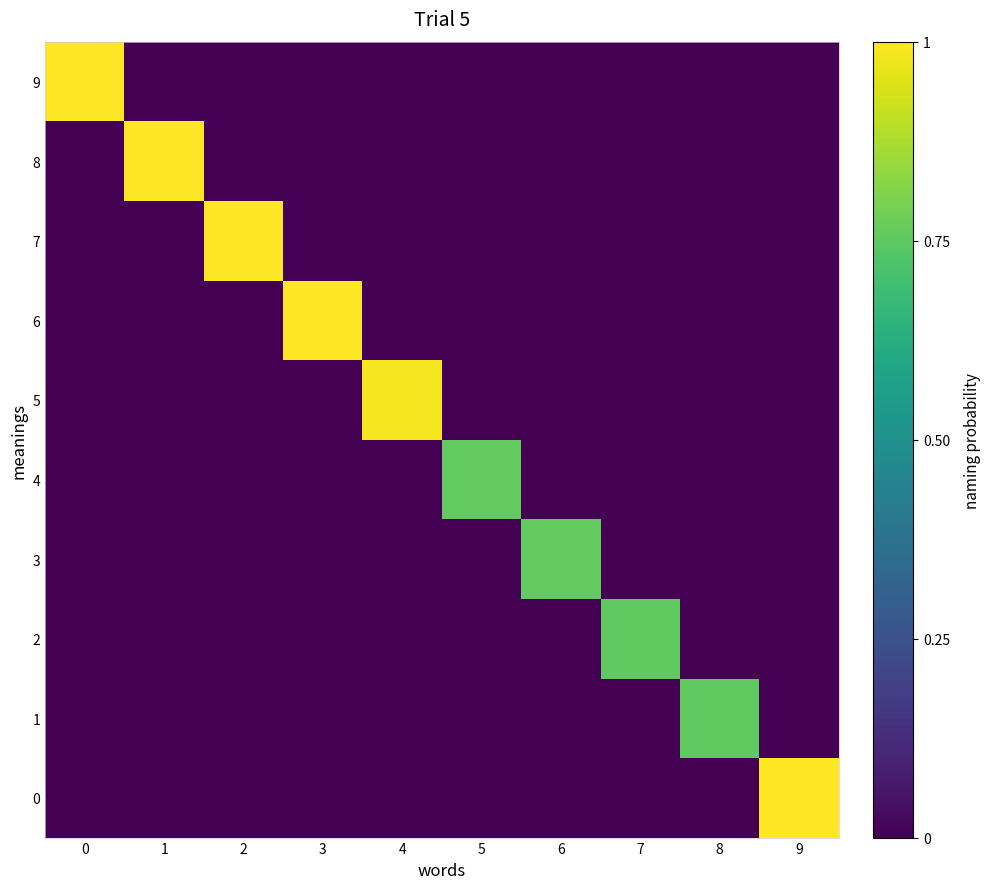

What is the spread (max minus min) of values at 7?

0.8